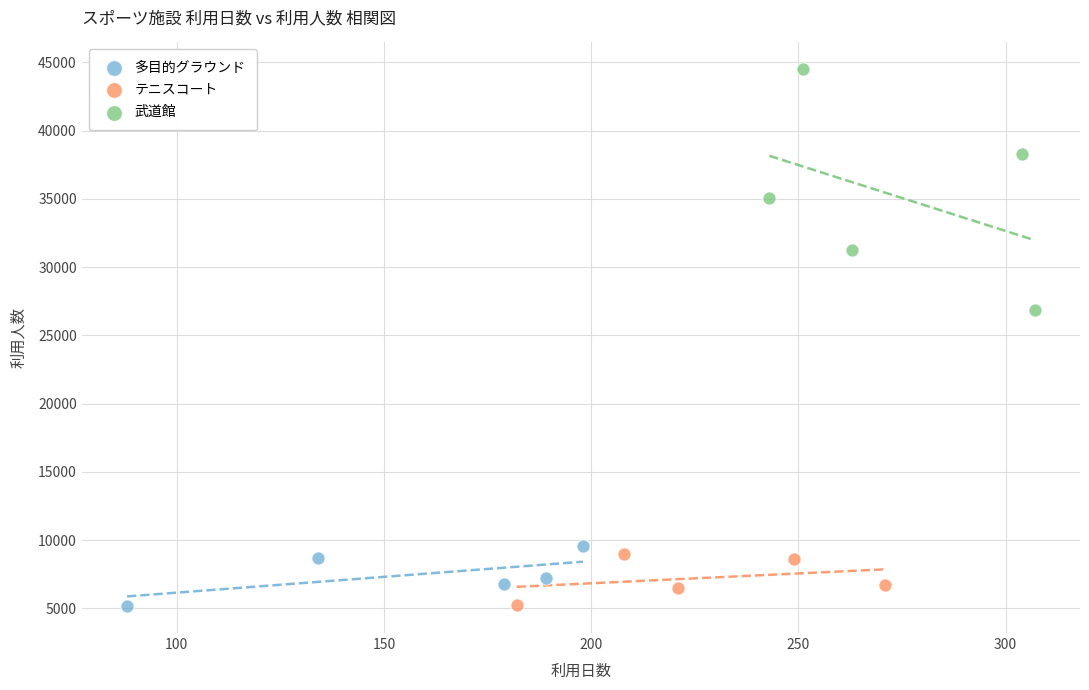

Which series reaches the maximum Y coordinate?

武道館